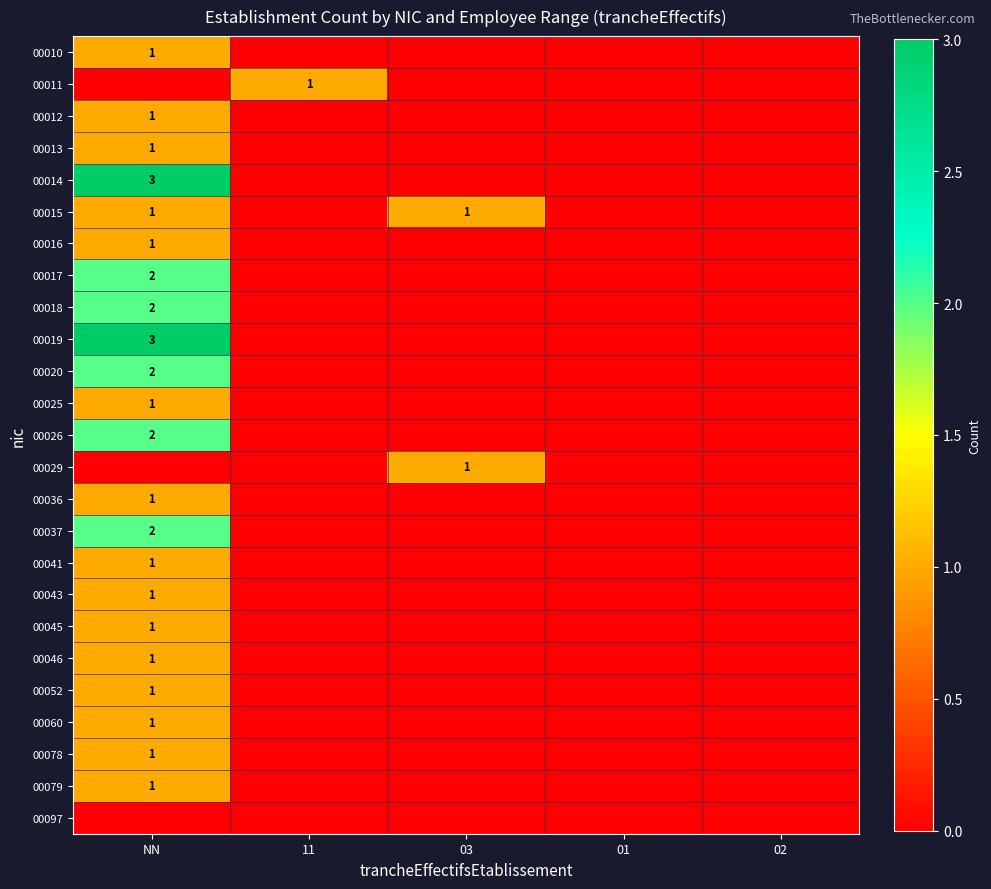

The value of 00018 at NN is 3. True or false?

False